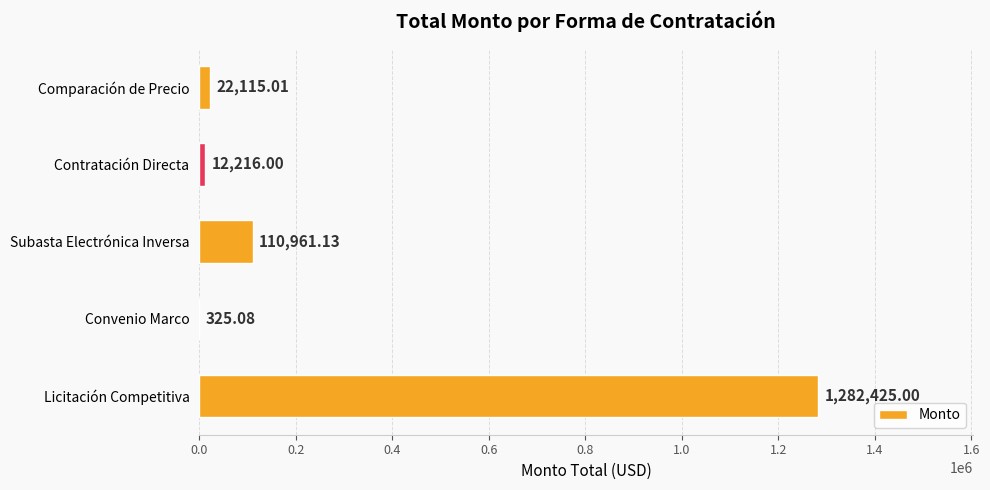

What is the change in value from Contratación Directa to Comparación de Precio?

+9899.0